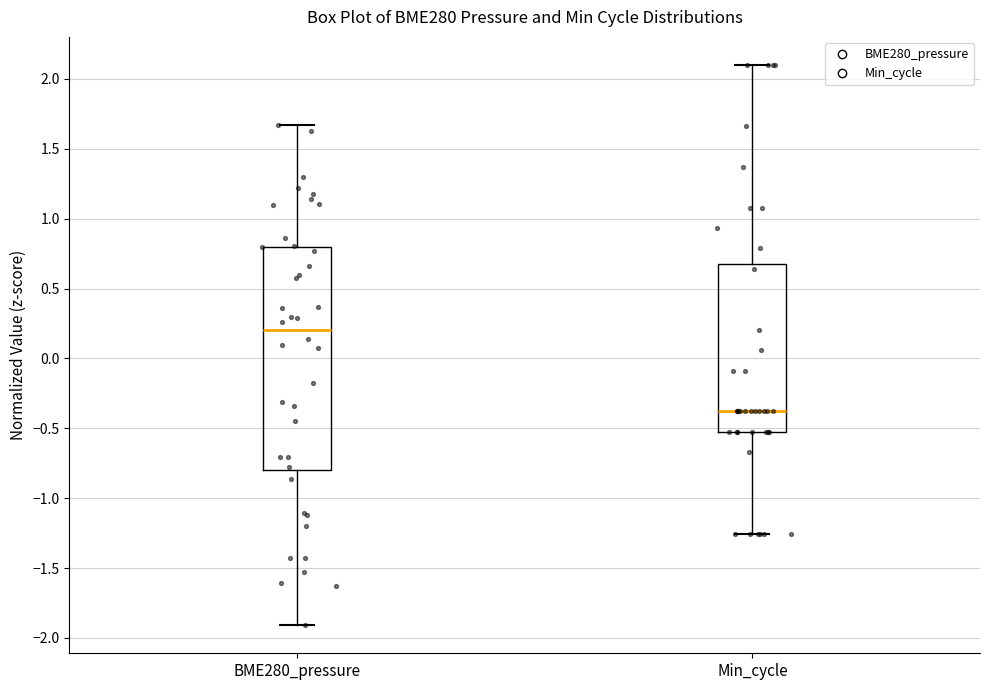

Reading left to right, read every box against the y-axis: the position of its median line, the range the box covers, and the ends of its whiskers. The values are not printed on the chart, so give them approximately, as read against the axis.

BME280_pressure: median 0.20, box -0.80 to 0.80, whiskers -1.90 to 1.65
Min_cycle: median -0.40, box -0.55 to 0.70, whiskers -1.25 to 2.10